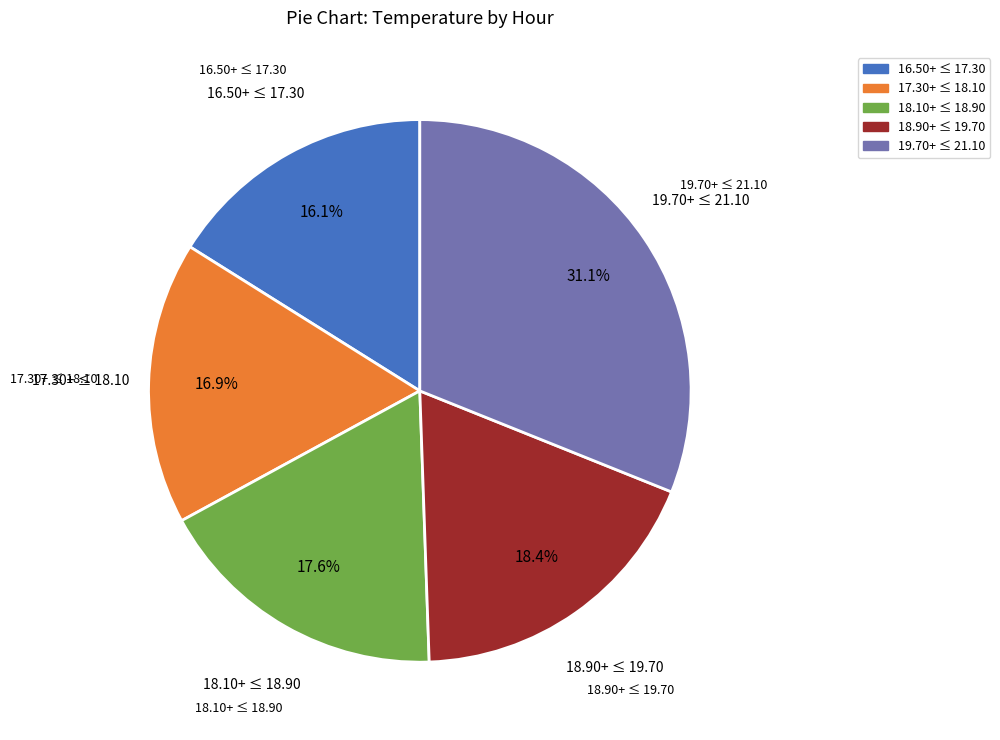

Is there any slice that represents more than half of the pie?

No